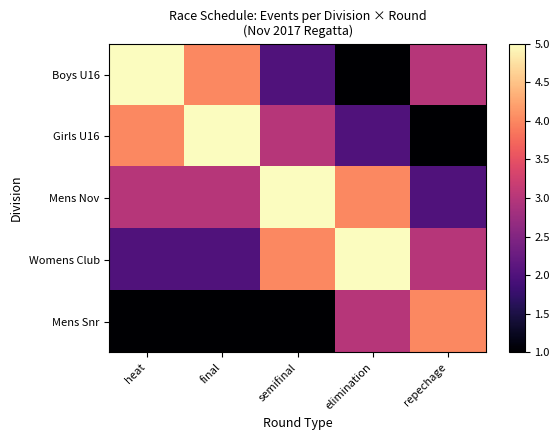

What is the total value across all series at semifinal?

15